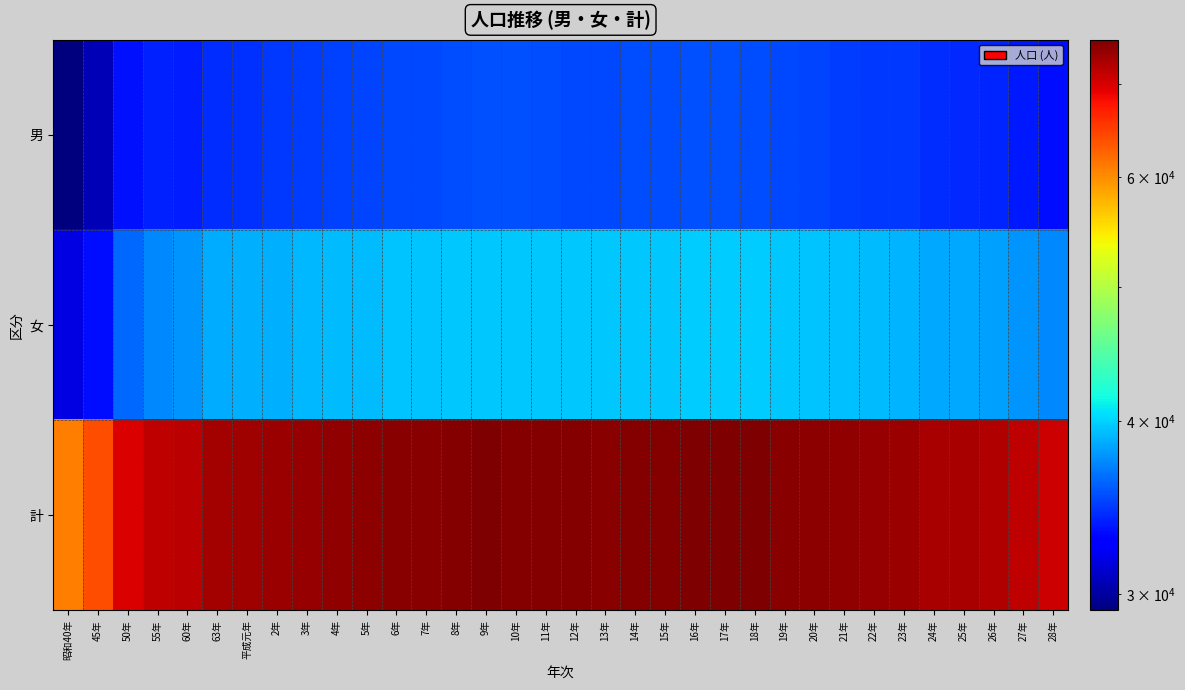

Reading right to left, list all the values displayed in this chart.

男: 28年=33292	27年=33668	26年=33988	25年=34203	24年=34321	23年=34619	22年=34712	21年=34841	20年=35016	19年=35205	18年=35381	17年=35509	16年=35504	15年=35338	14年=35312	13年=35167	12年=35218	11年=35316	10年=35411	9年=35411	8年=35349	7年=35237	6年=35253	5年=35094	4年=34930	3年=34848	2年=34626	平成元年=34465	63年=34346	60年=33793	55年=33924	50年=33395	45年=30625	昭和40年=29192
女: 28年=37390	27年=37805	26年=38146	25年=38461	24年=38530	23年=38946	22年=39172	21年=39357	20年=39476	19年=39581	18年=39759	17年=39783	16年=39844	15年=39691	14年=39637	13年=39554	12年=39603	11年=39658	10年=39647	9年=39679	8年=39598	7年=39463	6年=39419	5年=39244	4年=39140	3年=39075	2年=38817	平成元年=38789	63年=38620	60年=37800	55年=37389	50年=36316	45年=33280	昭和40年=31691
計: 28年=70682	27年=71473	26年=72134	25年=72664	24年=72851	23年=73565	22年=73884	21年=74198	20年=74492	19年=74786	18年=75140	17年=75292	16年=75348	15年=75029	14年=74949	13年=74721	12年=74821	11年=74974	10年=75058	9年=75090	8年=74947	7年=74700	6年=74672	5年=74338	4年=74070	3年=73923	2年=73443	平成元年=73254	63年=72966	60年=71593	55年=71313	50年=69711	45年=63905	昭和40年=60883